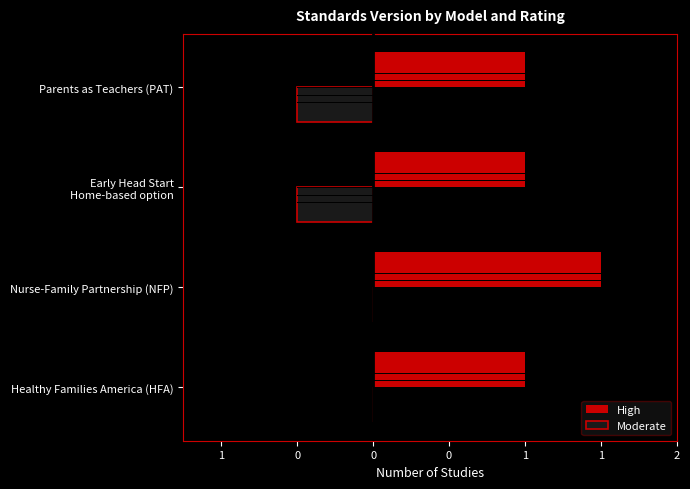

What are all the series names shown in the legend?

High, Moderate